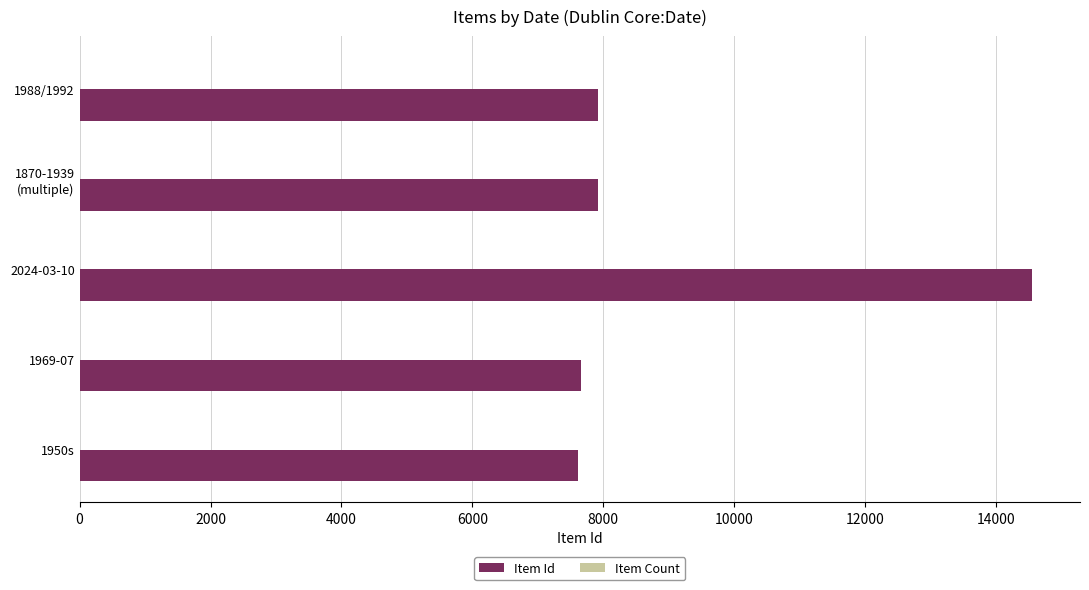

Which label corresponds to the largest value in the chart?

2024-03-10